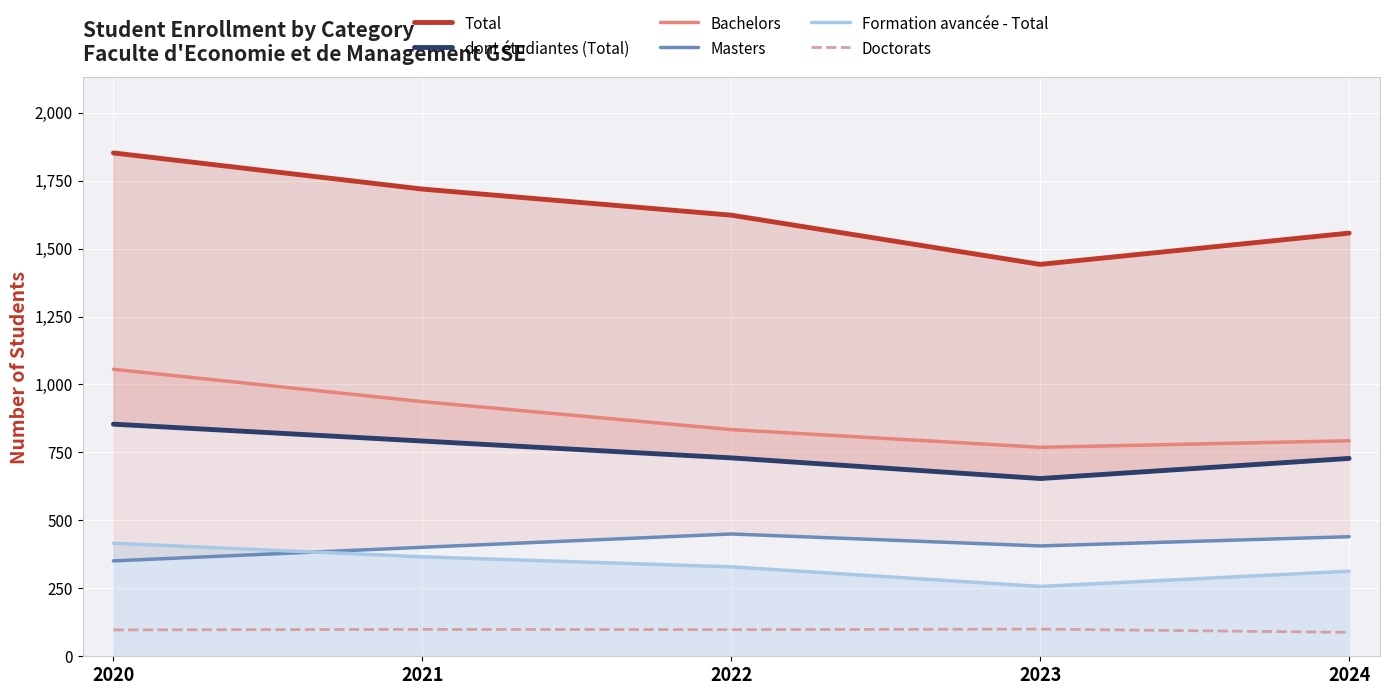

What is the difference between the dont étudiantes (Total) values at 2023 and 2021?

138